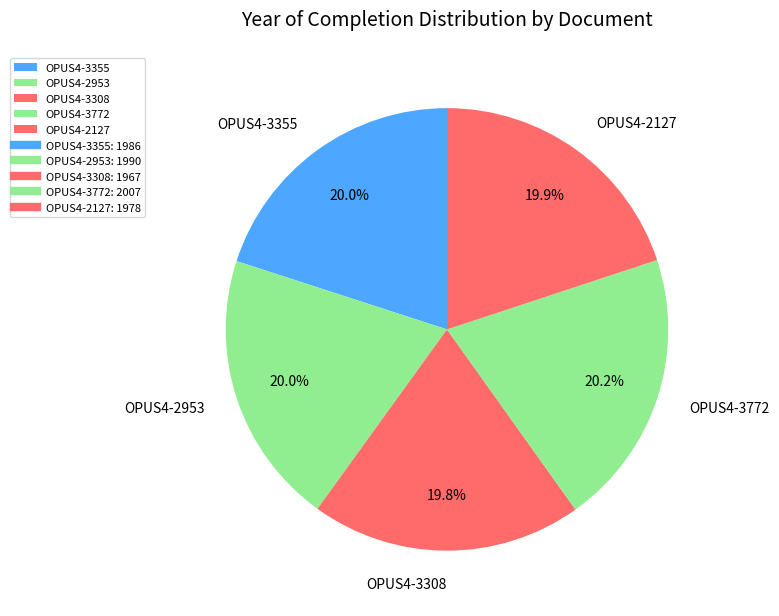

What is the ratio of the value at OPUS4-2953 to the value at OPUS4-3772?

1.0